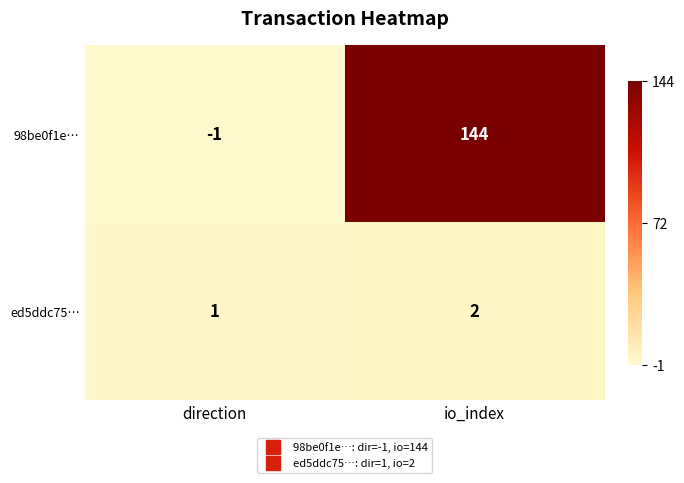

At io_index, list the series in order from largest to smallest.

98be0f1e…, ed5ddc75…